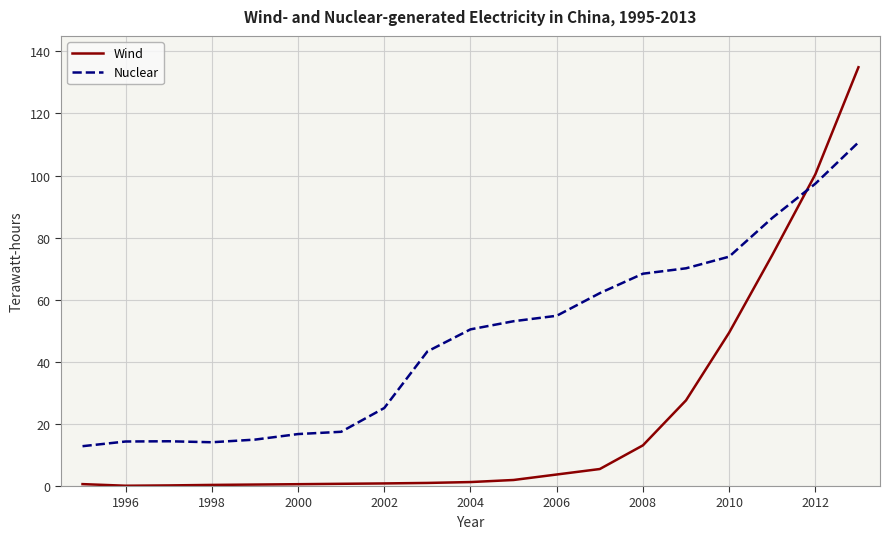

What is the minimum value for Nuclear?

12.8